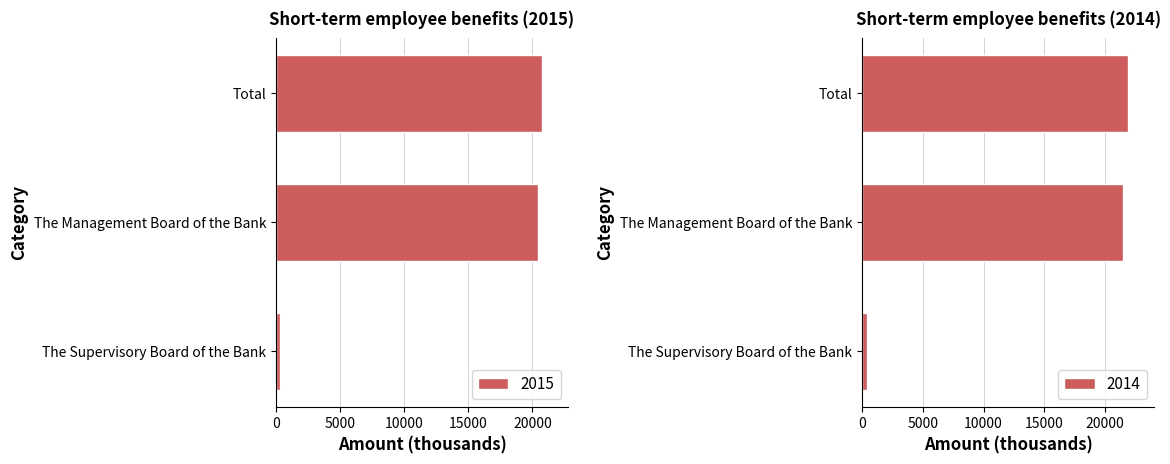

Between The Supervisory Board of the Bank and Total, which series saw the biggest shift?

2014